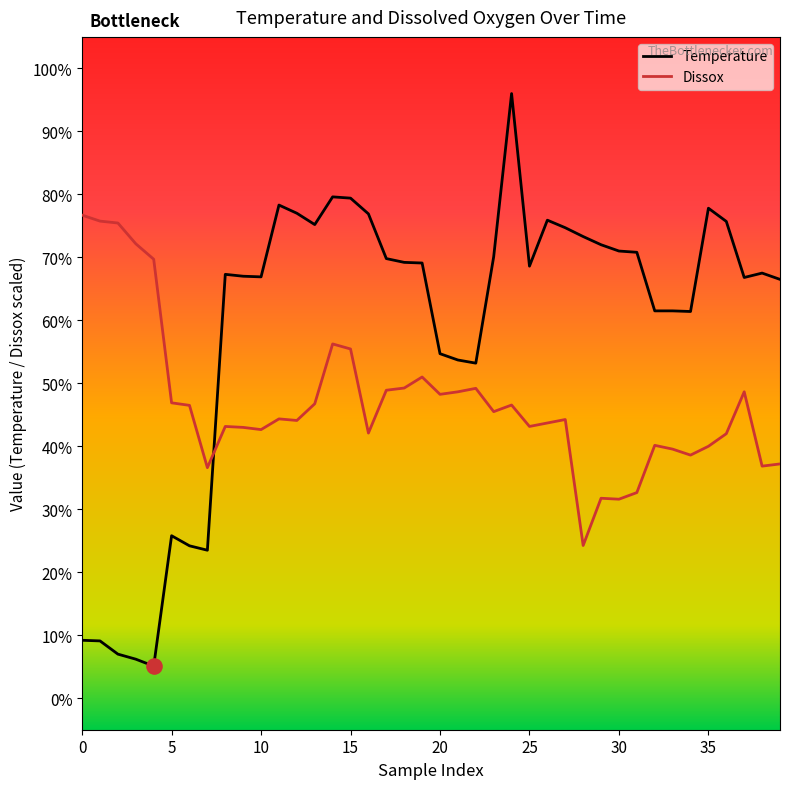

What is the difference between the maximum and minimum values in the Temperature series?

90.9